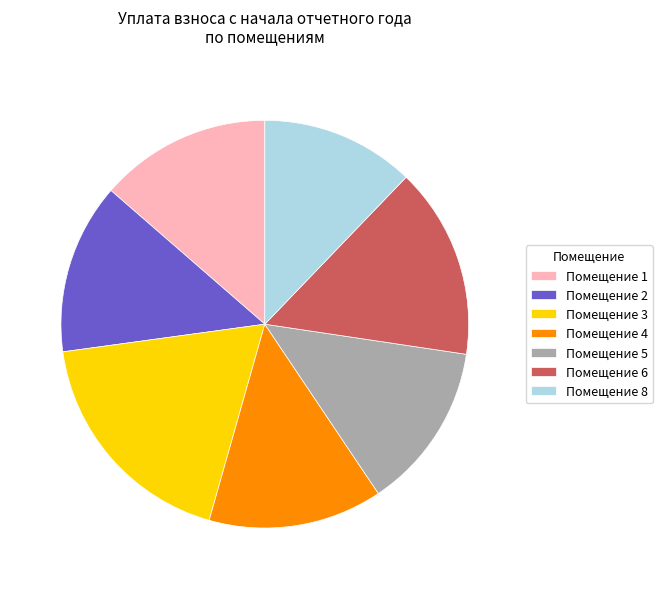

The Помещение 2 slice represents 22% of the pie. True or false?

False